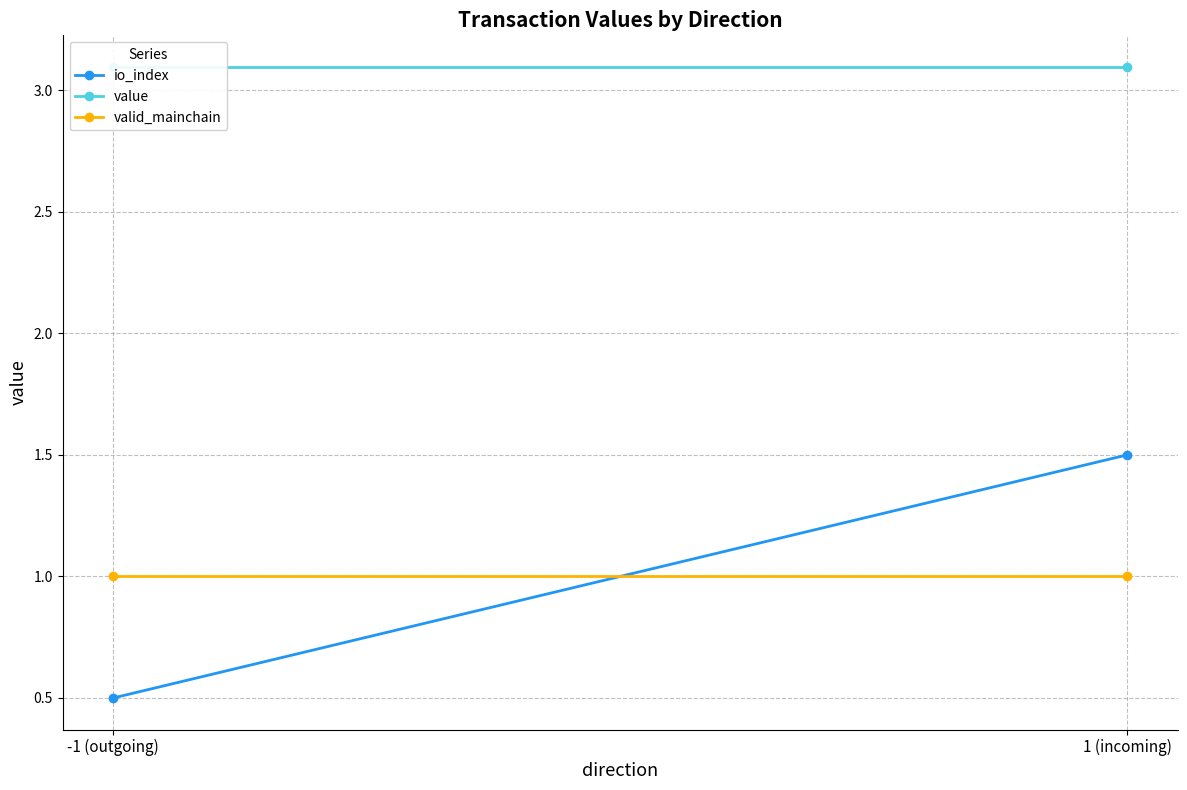

Reading right to left, list all the values displayed in this chart.

io_index: 1 (incoming)=1.5	-1 (outgoing)=0.5
value: 1 (incoming)=3.1	-1 (outgoing)=3.1
valid_mainchain: 1 (incoming)=1.0	-1 (outgoing)=1.0